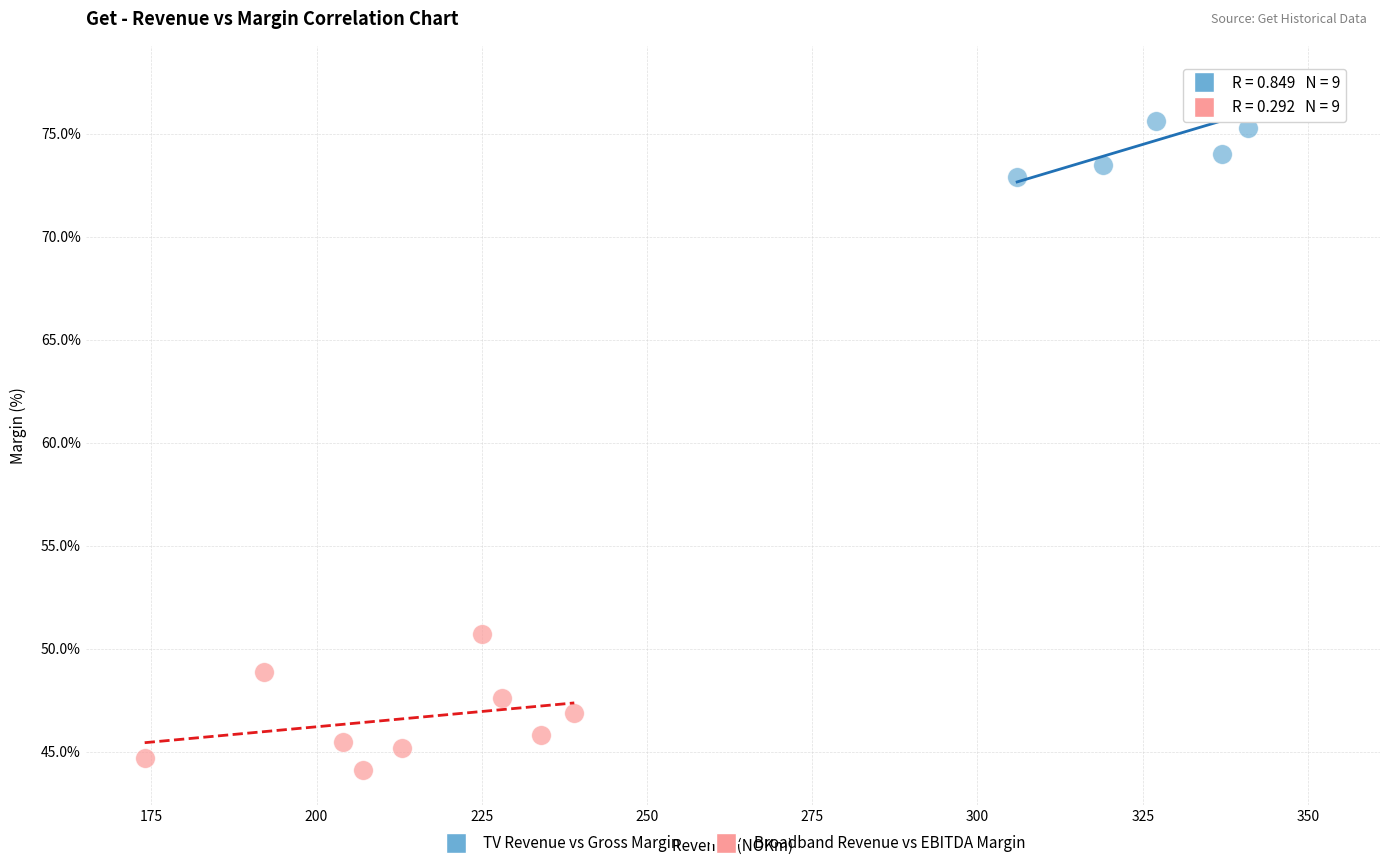

Which series has the widest spread of Y values?

Broadband Revenue vs EBITDA Margin